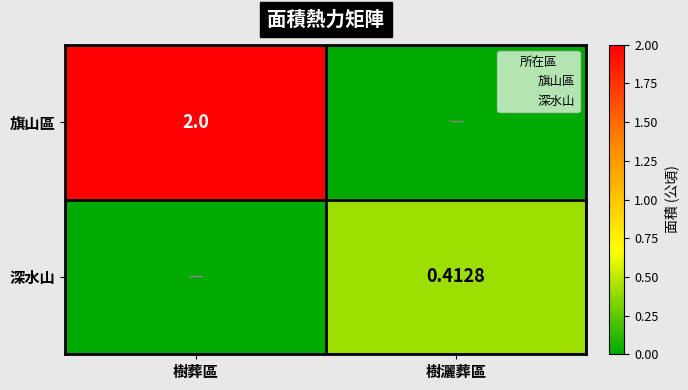

How many categories are shown in the chart?

2